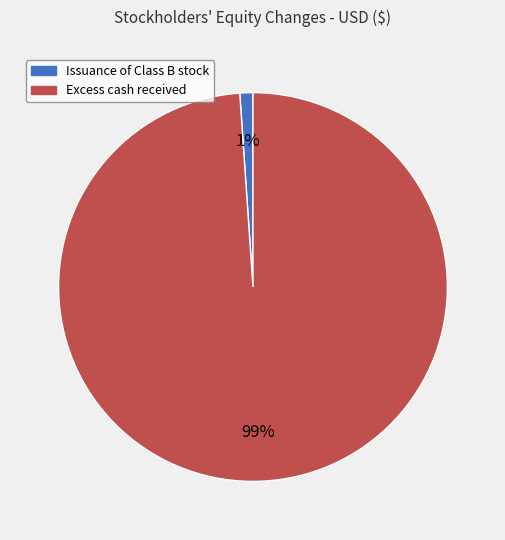

Is there any slice that represents more than half of the pie?

Yes